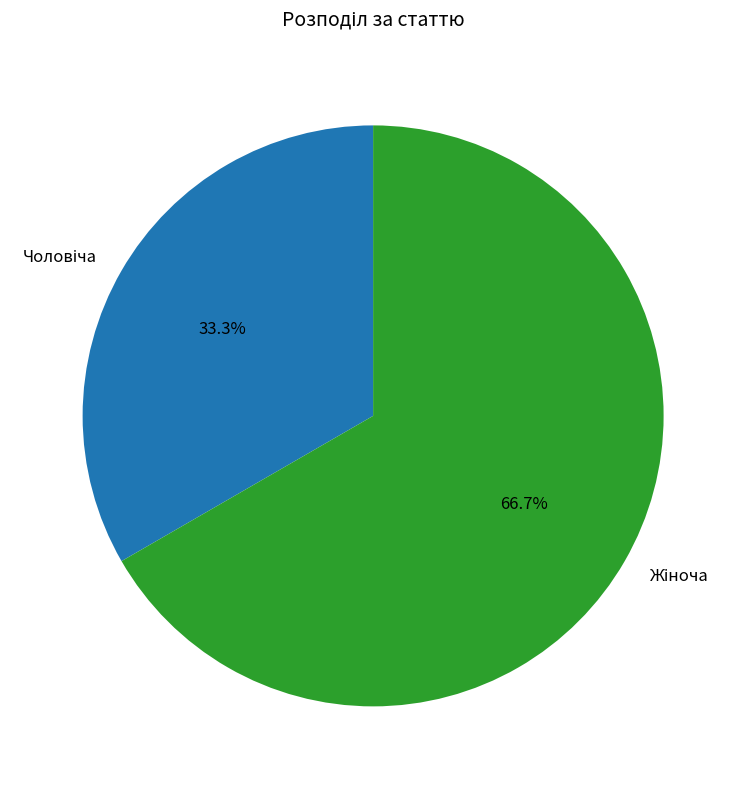

Is there a majority slice in this chart?

Yes